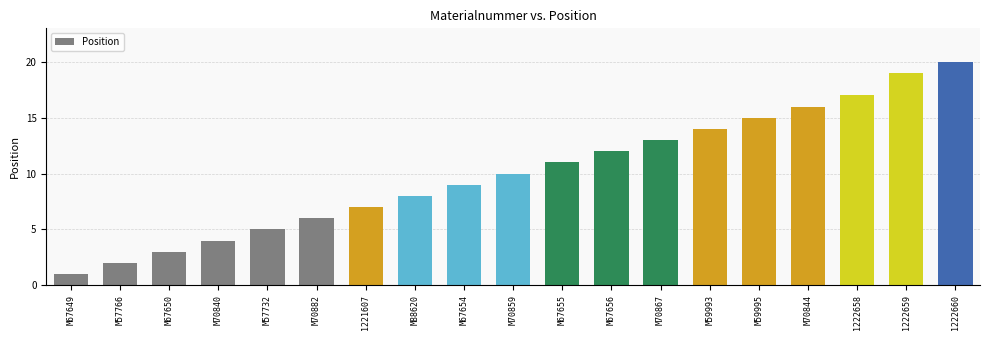

The value at 1222660 is 20. True or false?

True